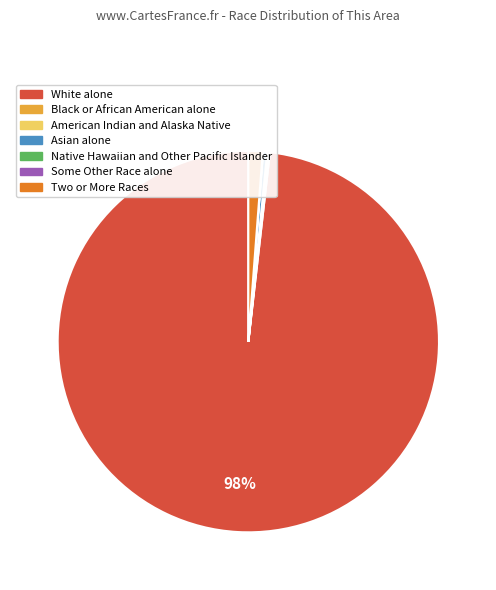

To the nearest percent, what is the combined percentage of Asian alone and White alone?

99%